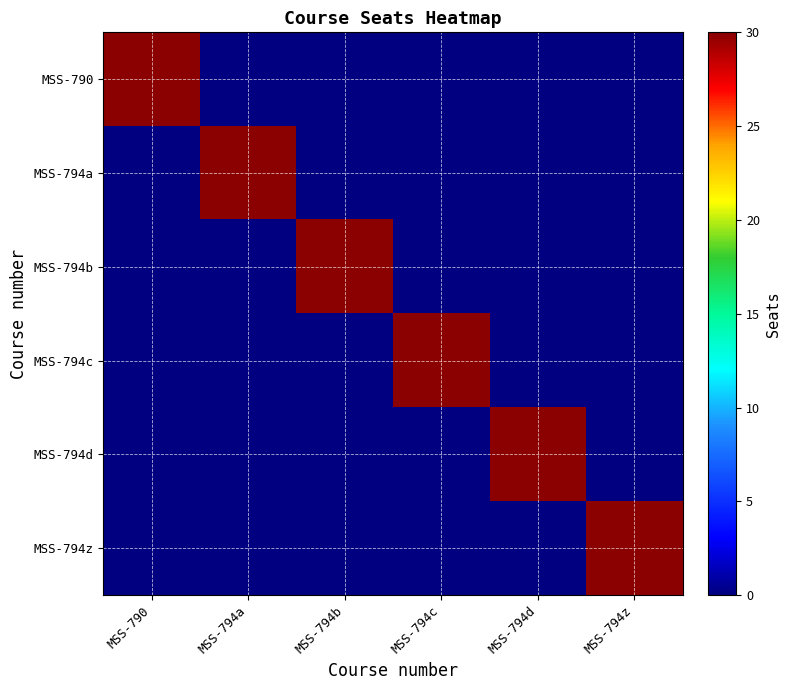

Count the number of data series in this chart.

6